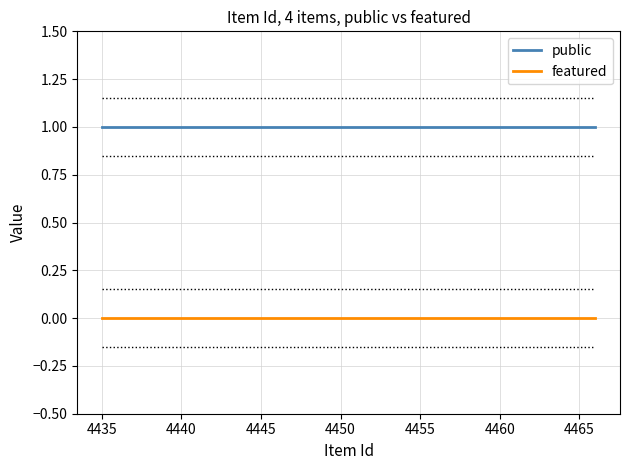

Count the number of categories in the chart.

4